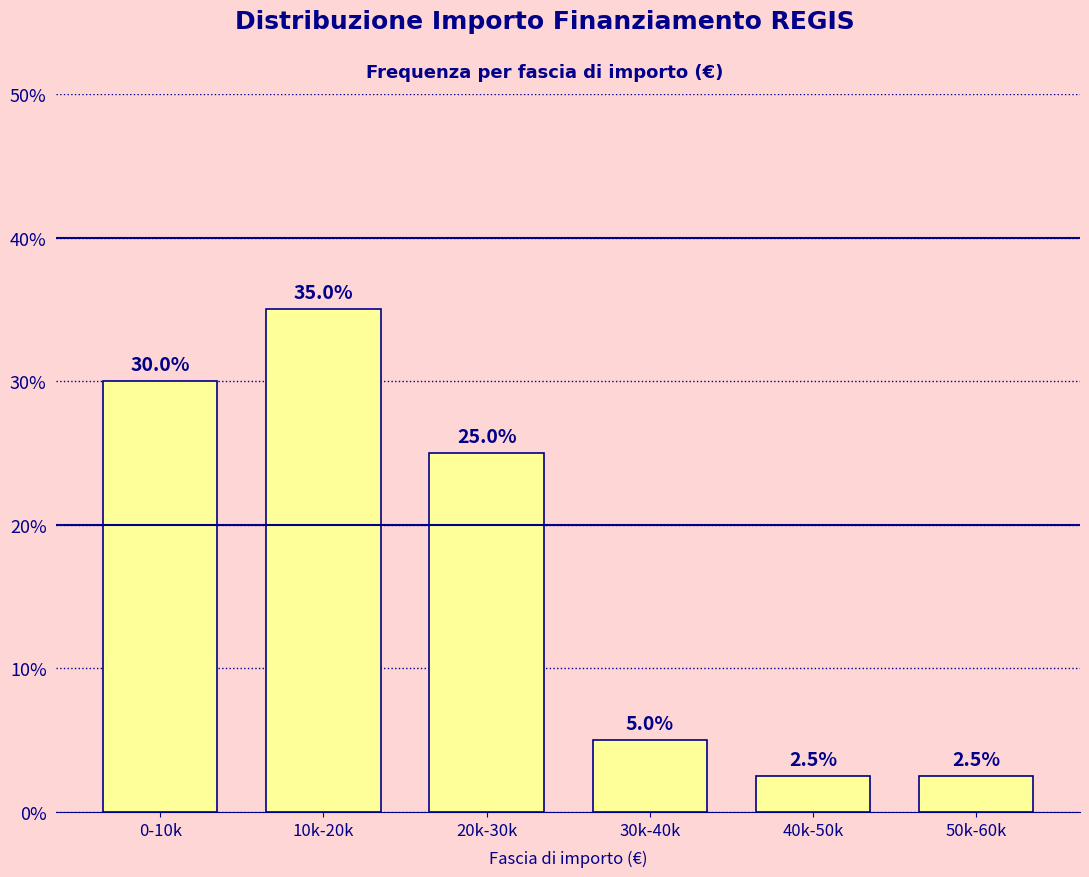

Reading left to right, list all the values displayed in this chart.

0-10k=30.0	10k-20k=35.0	20k-30k=25.0	30k-40k=5.0	40k-50k=2.5	50k-60k=2.5